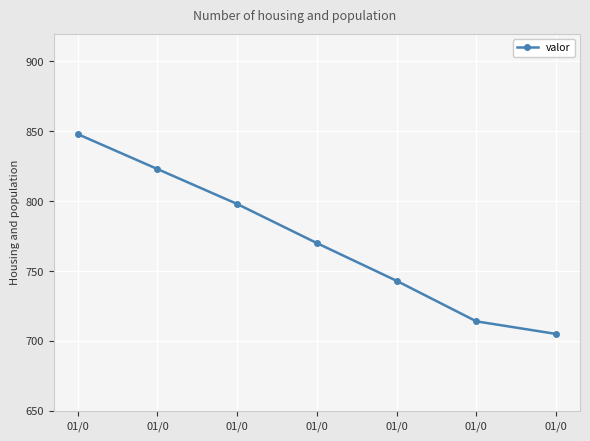

What is the sum of the values at 01/0 and 01/0?

1475